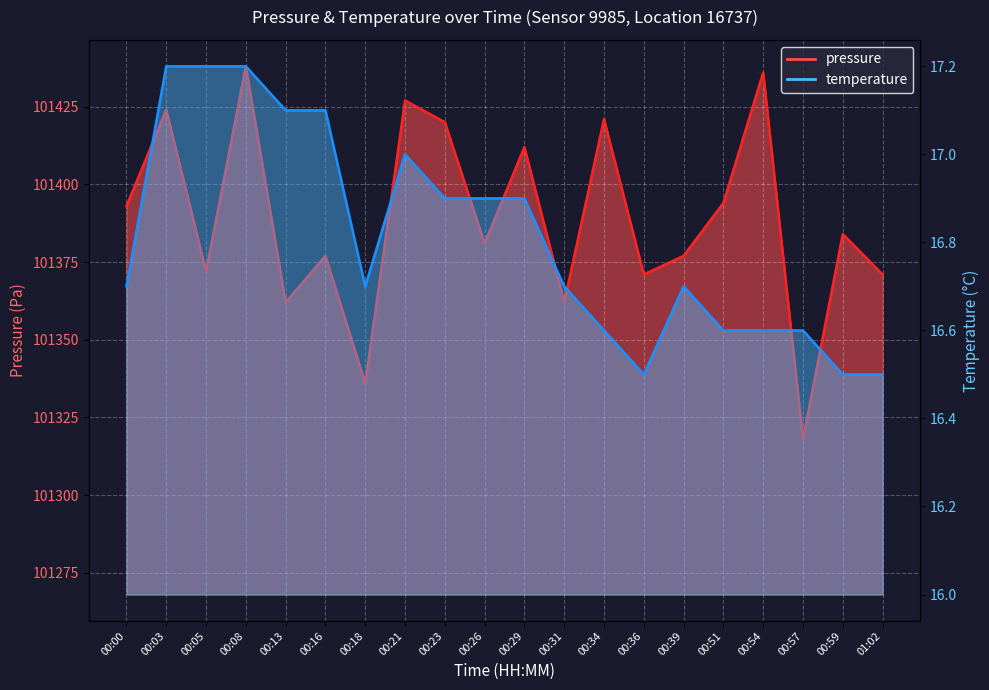

Count the temperature values in the range 16 to 17.

15